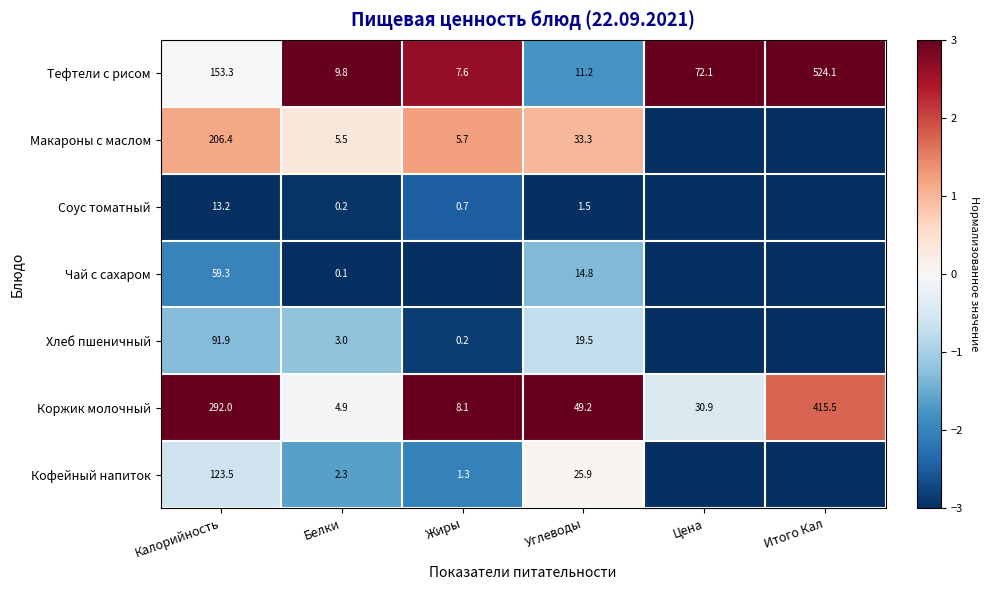

Is the value of Коржик молочный at Белки greater than the value of Соус томатный at Жиры?

Yes